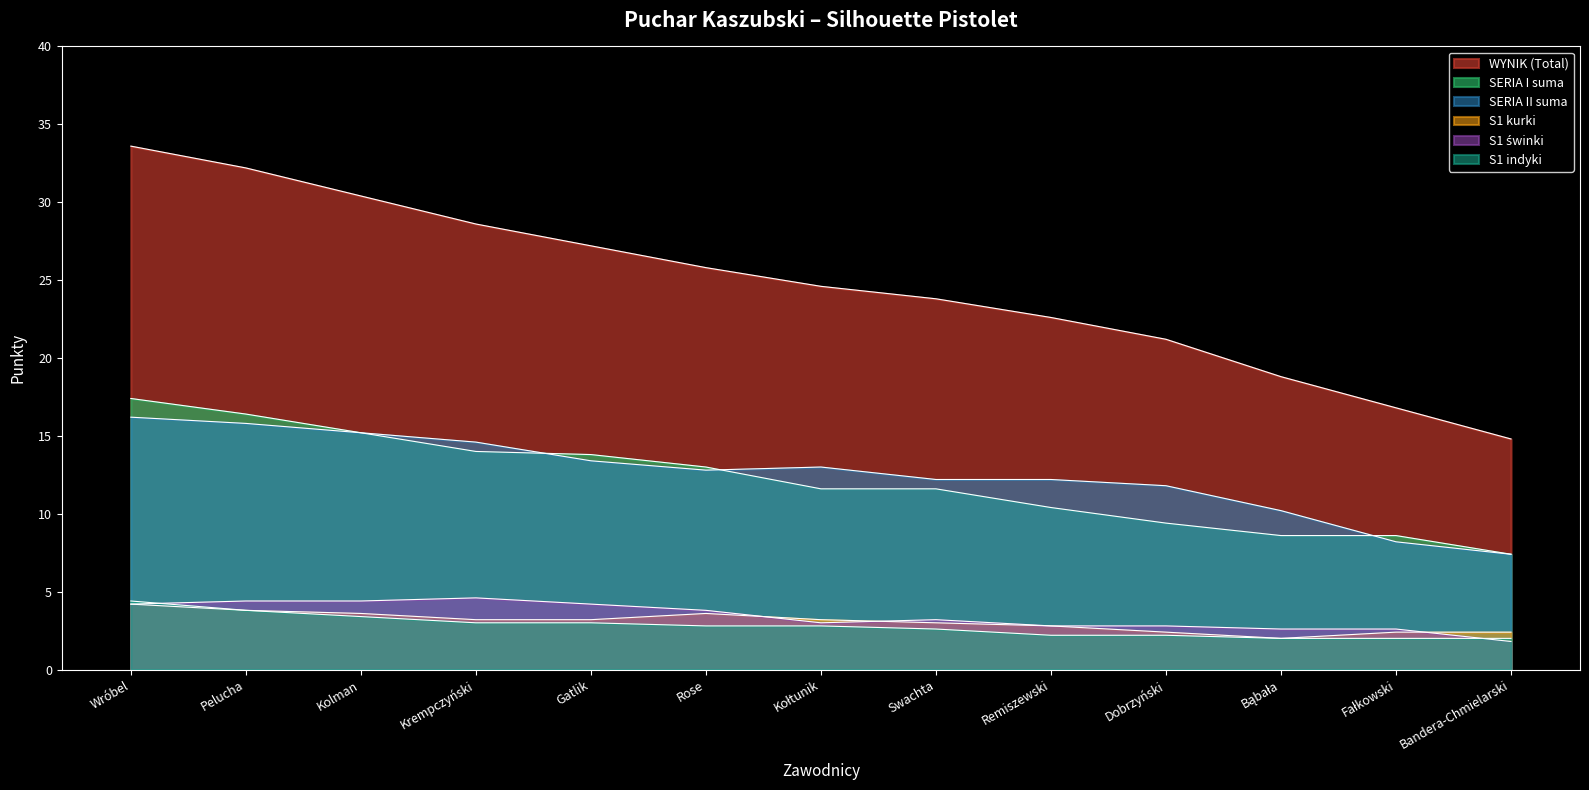

Does the chart have visible grid lines?

No